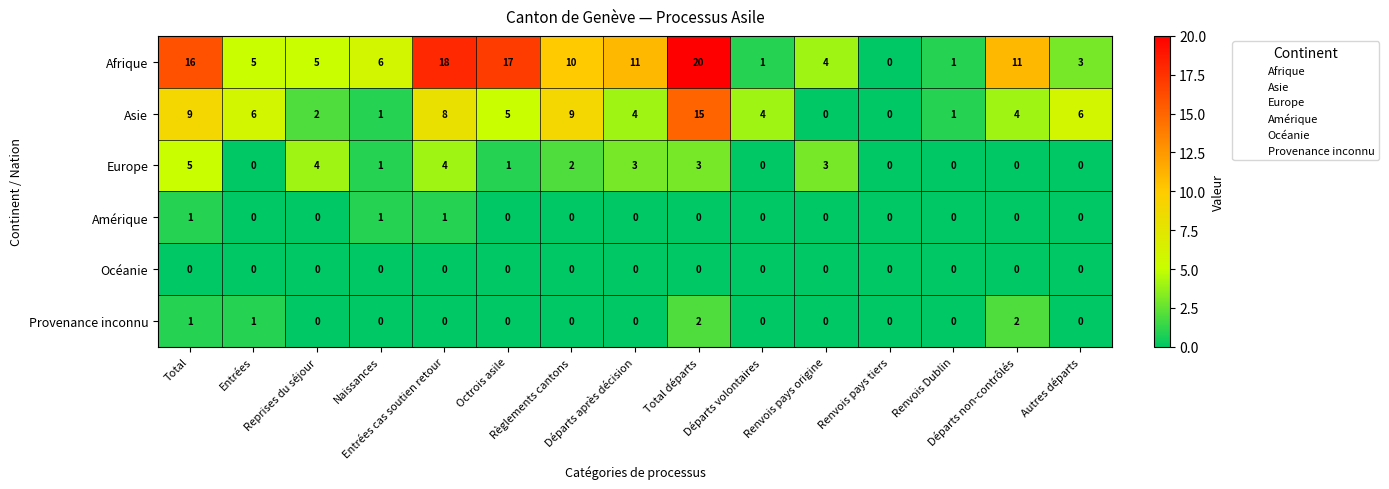

What is the average value of the Asie series?

5